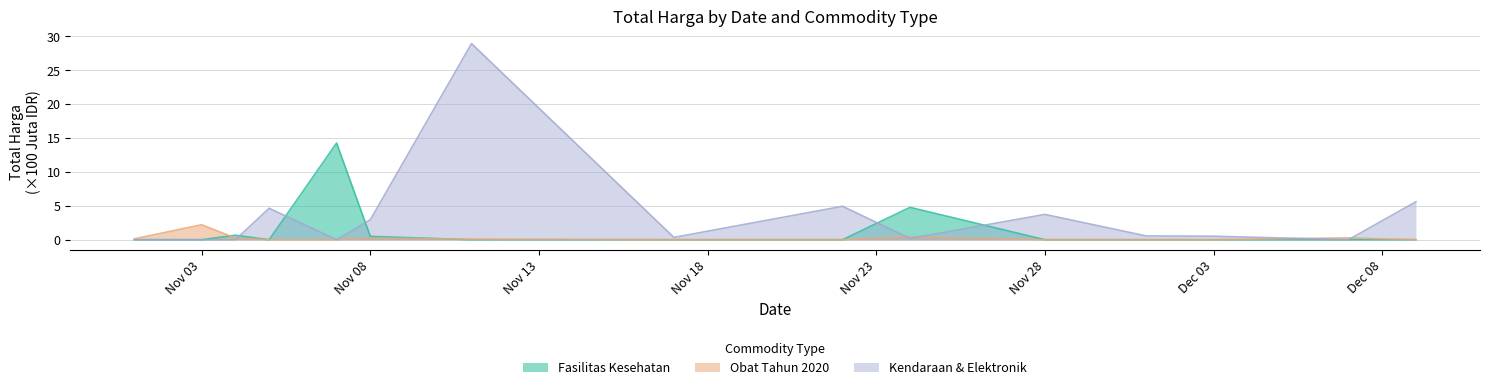

Which series has the largest range (max minus min)?

Kendaraan & Elektronik